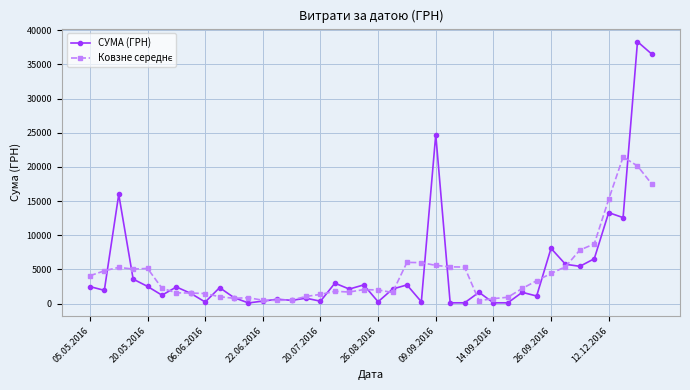

Which series has the largest range (max minus min)?

СУМА (ГРН)